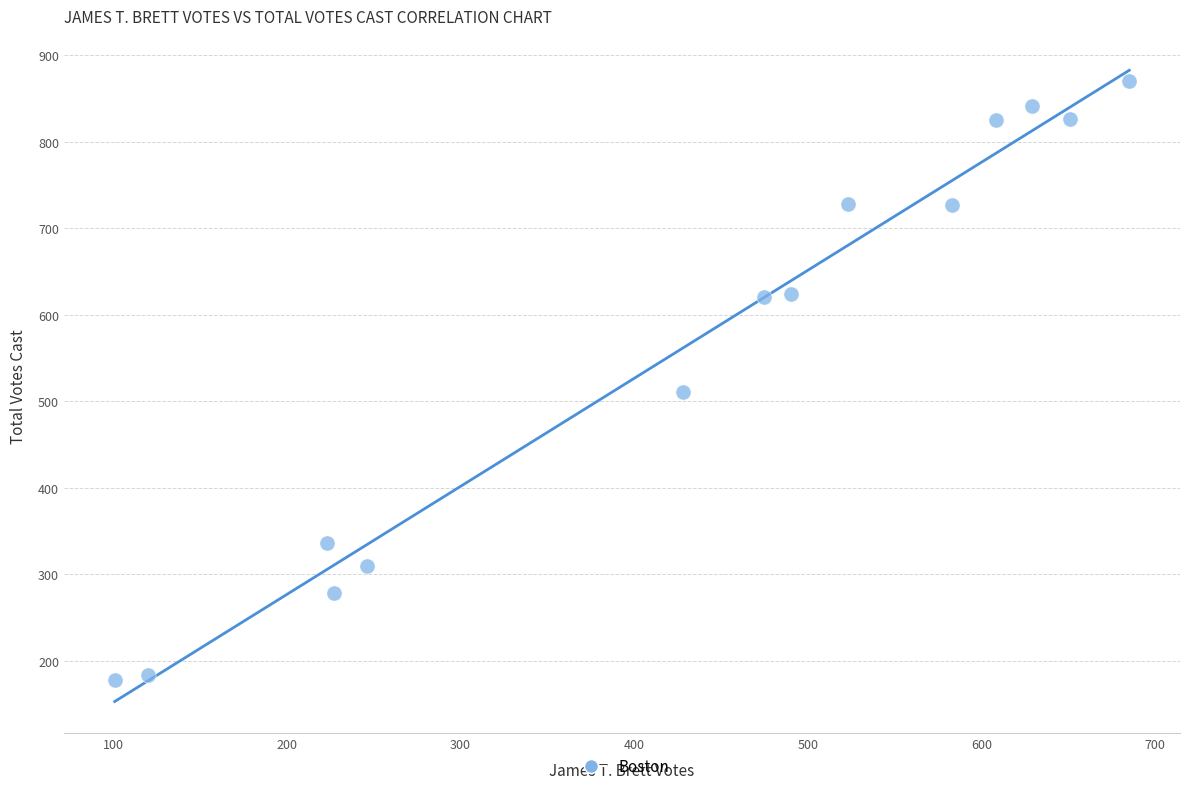

What Y value in the scatter plot is closest to 524?

511